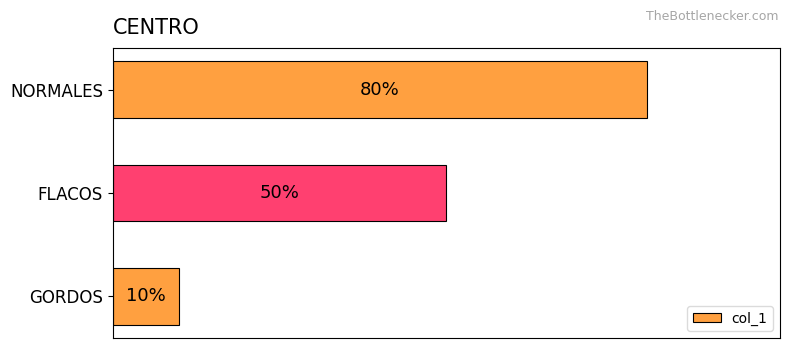

Which has a higher value, GORDOS or FLACOS?

FLACOS